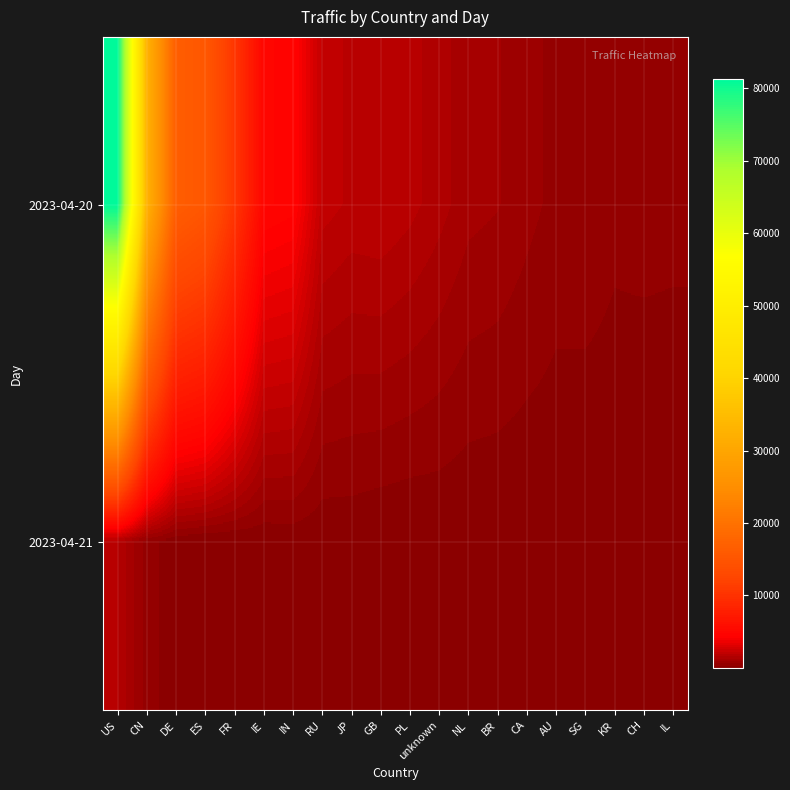

At which category is the sum across all series the highest?

US